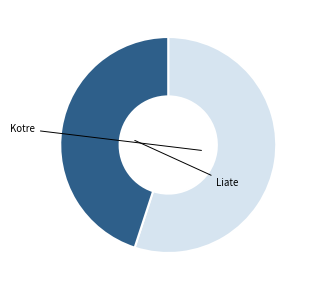

Is there a majority slice in this chart?

Yes